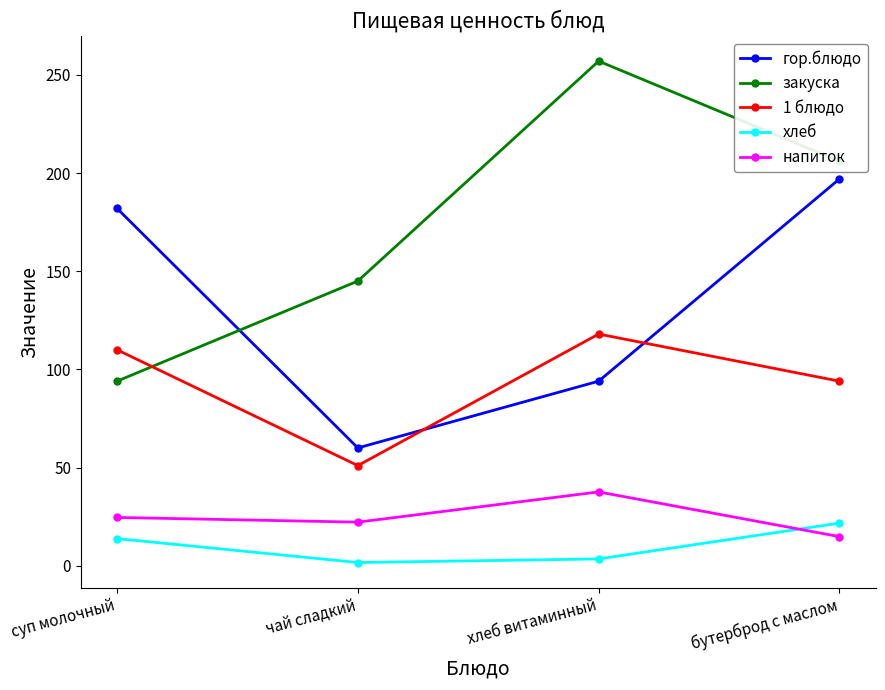

What is the difference between the maximum and minimum values in the напиток series?

22.8